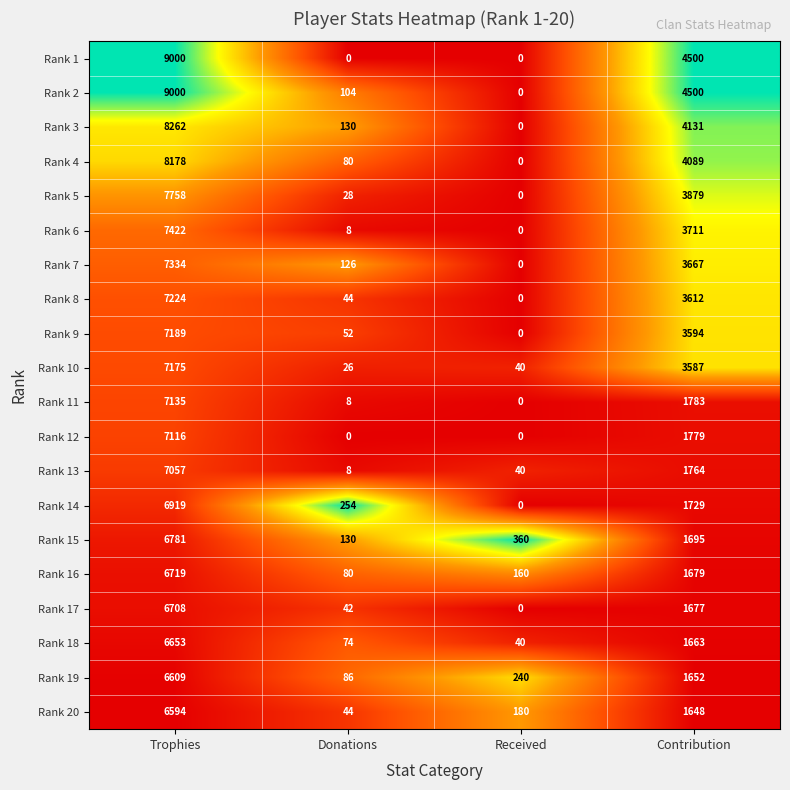

What is the sum of all Rank 3 values?

12523